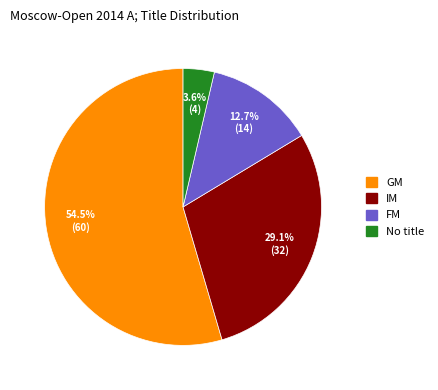

What portion of the pie excludes FM?

87.3%